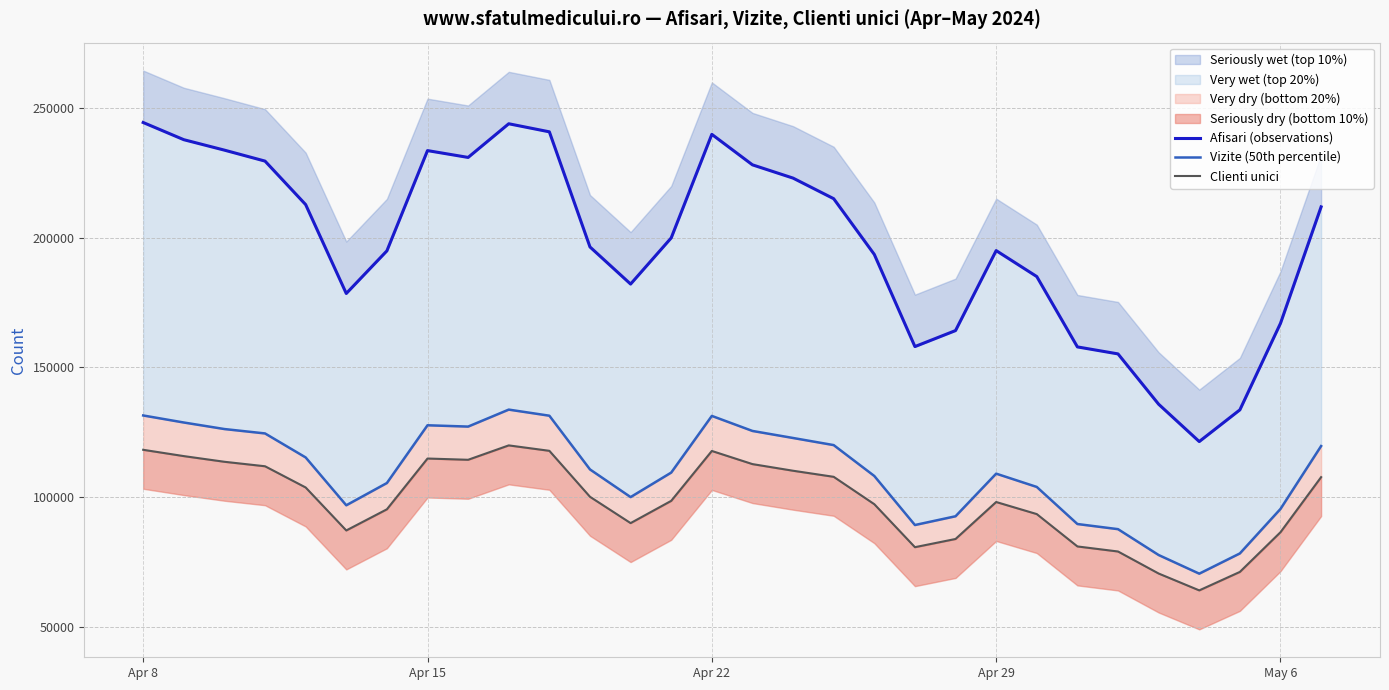

At how many categories does at least one series exceed 105841?

30